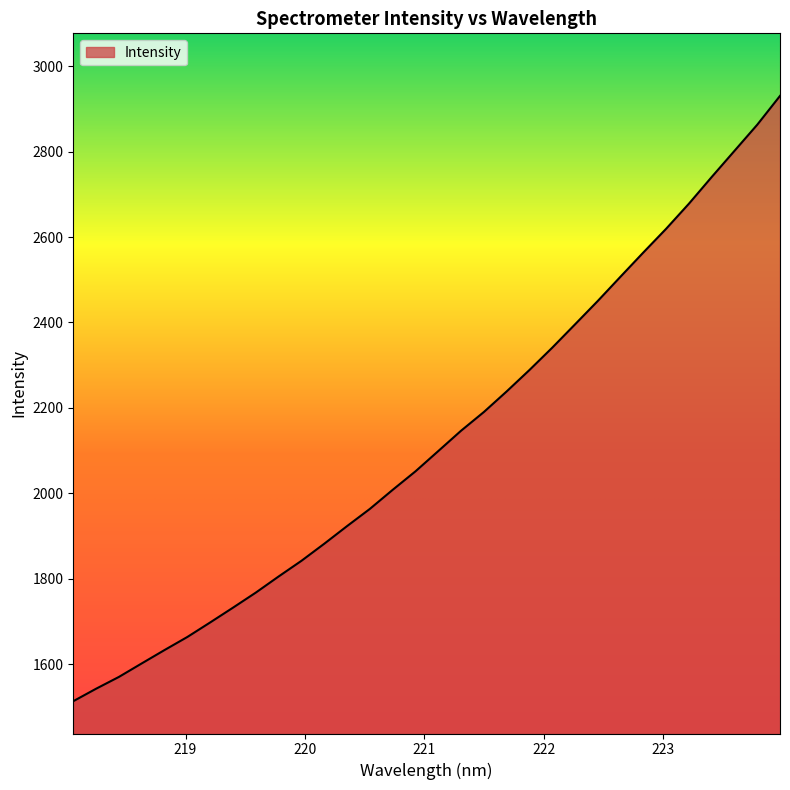

What is the label of the 24th point from the right?

219.589